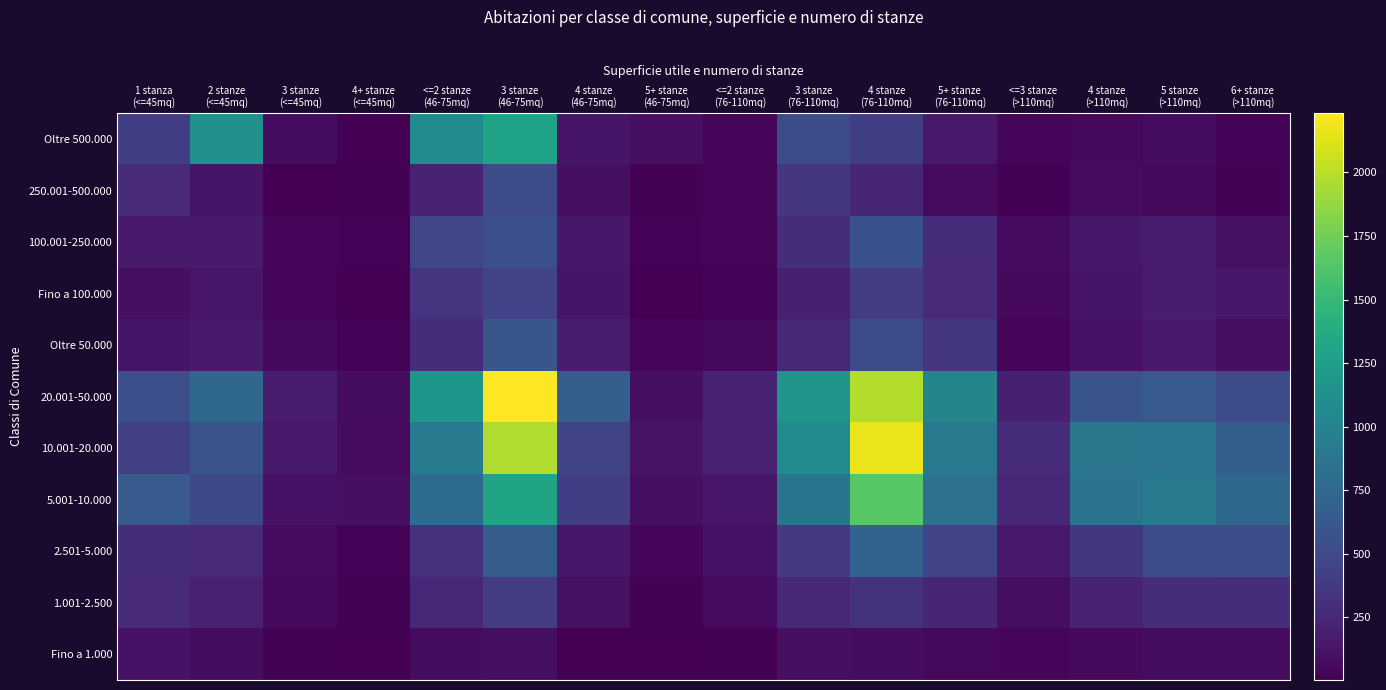

Reading left to right, extract all data points from this chart.

Oltre 500.000: 1 stanza
(<=45mq)=419	2 stanze
(<=45mq)=1130	3 stanze
(<=45mq)=79	4+ stanze
(<=45mq)=6	<=2 stanze
(46-75mq)=1081	3 stanze
(46-75mq)=1289	4 stanze
(46-75mq)=130	5+ stanze
(46-75mq)=96	<=2 stanze
(76-110mq)=33	3 stanze
(76-110mq)=519	4 stanze
(76-110mq)=420	5+ stanze
(76-110mq)=156	<=3 stanze
(>110mq)=34	4 stanze
(>110mq)=48	5 stanze
(>110mq)=81	6+ stanze
(>110mq)=29
250.001-500.000: 1 stanza
(<=45mq)=270	2 stanze
(<=45mq)=130	3 stanze
(<=45mq)=10	4+ stanze
(<=45mq)=20	<=2 stanze
(46-75mq)=225	3 stanze
(46-75mq)=515	4 stanze
(46-75mq)=93	5+ stanze
(46-75mq)=19	<=2 stanze
(76-110mq)=37	3 stanze
(76-110mq)=358	4 stanze
(76-110mq)=246	5+ stanze
(76-110mq)=70	<=3 stanze
(>110mq)=19	4 stanze
(>110mq)=73	5 stanze
(>110mq)=54	6+ stanze
(>110mq)=20
100.001-250.000: 1 stanza
(<=45mq)=169	2 stanze
(<=45mq)=166	3 stanze
(<=45mq)=32	4+ stanze
(<=45mq)=29	<=2 stanze
(46-75mq)=476	3 stanze
(46-75mq)=549	4 stanze
(46-75mq)=146	5+ stanze
(46-75mq)=23	<=2 stanze
(76-110mq)=40	3 stanze
(76-110mq)=295	4 stanze
(76-110mq)=566	5+ stanze
(76-110mq)=288	<=3 stanze
(>110mq)=68	4 stanze
(>110mq)=150	5 stanze
(>110mq)=185	6+ stanze
(>110mq)=103
Fino a 100.000: 1 stanza
(<=45mq)=93	2 stanze
(<=45mq)=141	3 stanze
(<=45mq)=43	4+ stanze
(<=45mq)=4	<=2 stanze
(46-75mq)=342	3 stanze
(46-75mq)=449	4 stanze
(46-75mq)=128	5+ stanze
(46-75mq)=11	<=2 stanze
(76-110mq)=28	3 stanze
(76-110mq)=203	4 stanze
(76-110mq)=387	5+ stanze
(76-110mq)=280	<=3 stanze
(>110mq)=64	4 stanze
(>110mq)=133	5 stanze
(>110mq)=180	6+ stanze
(>110mq)=145
Oltre 50.000: 1 stanza
(<=45mq)=134	2 stanze
(<=45mq)=165	3 stanze
(<=45mq)=57	4+ stanze
(<=45mq)=23	<=2 stanze
(46-75mq)=285	3 stanze
(46-75mq)=603	4 stanze
(46-75mq)=173	5+ stanze
(46-75mq)=43	<=2 stanze
(76-110mq)=50	3 stanze
(76-110mq)=257	4 stanze
(76-110mq)=521	5+ stanze
(76-110mq)=357	<=3 stanze
(>110mq)=45	4 stanze
(>110mq)=112	5 stanze
(>110mq)=163	6+ stanze
(>110mq)=90
20.001-50.000: 1 stanza
(<=45mq)=549	2 stanze
(<=45mq)=747	3 stanze
(<=45mq)=177	4+ stanze
(<=45mq)=77	<=2 stanze
(46-75mq)=1173	3 stanze
(46-75mq)=2232	4 stanze
(46-75mq)=678	5+ stanze
(46-75mq)=93	<=2 stanze
(76-110mq)=224	3 stanze
(76-110mq)=1155	4 stanze
(76-110mq)=1974	5+ stanze
(76-110mq)=1021	<=3 stanze
(>110mq)=200	4 stanze
(>110mq)=583	5 stanze
(>110mq)=641	6+ stanze
(>110mq)=519
10.001-20.000: 1 stanza
(<=45mq)=424	2 stanze
(<=45mq)=587	3 stanze
(<=45mq)=154	4+ stanze
(<=45mq)=73	<=2 stanze
(46-75mq)=918	3 stanze
(46-75mq)=1964	4 stanze
(46-75mq)=462	5+ stanze
(46-75mq)=124	<=2 stanze
(76-110mq)=207	3 stanze
(76-110mq)=1086	4 stanze
(76-110mq)=2165	5+ stanze
(76-110mq)=926	<=3 stanze
(>110mq)=286	4 stanze
(>110mq)=885	5 stanze
(>110mq)=882	6+ stanze
(>110mq)=676
5.001-10.000: 1 stanza
(<=45mq)=642	2 stanze
(<=45mq)=489	3 stanze
(<=45mq)=109	4+ stanze
(<=45mq)=98	<=2 stanze
(46-75mq)=786	3 stanze
(46-75mq)=1305	4 stanze
(46-75mq)=420	5+ stanze
(46-75mq)=92	<=2 stanze
(76-110mq)=140	3 stanze
(76-110mq)=867	4 stanze
(76-110mq)=1655	5+ stanze
(76-110mq)=840	<=3 stanze
(>110mq)=249	4 stanze
(>110mq)=852	5 stanze
(>110mq)=928	6+ stanze
(>110mq)=761
2.501-5.000: 1 stanza
(<=45mq)=296	2 stanze
(<=45mq)=273	3 stanze
(<=45mq)=68	4+ stanze
(<=45mq)=26	<=2 stanze
(46-75mq)=322	3 stanze
(46-75mq)=662	4 stanze
(46-75mq)=145	5+ stanze
(46-75mq)=36	<=2 stanze
(76-110mq)=109	3 stanze
(76-110mq)=372	4 stanze
(76-110mq)=703	5+ stanze
(76-110mq)=454	<=3 stanze
(>110mq)=157	4 stanze
(>110mq)=362	5 stanze
(>110mq)=515	6+ stanze
(>110mq)=532
1.001-2.500: 1 stanza
(<=45mq)=269	2 stanze
(<=45mq)=208	3 stanze
(<=45mq)=58	4+ stanze
(<=45mq)=21	<=2 stanze
(46-75mq)=255	3 stanze
(46-75mq)=393	4 stanze
(46-75mq)=100	5+ stanze
(46-75mq)=17	<=2 stanze
(76-110mq)=67	3 stanze
(76-110mq)=251	4 stanze
(76-110mq)=334	5+ stanze
(76-110mq)=240	<=3 stanze
(>110mq)=85	4 stanze
(>110mq)=219	5 stanze
(>110mq)=294	6+ stanze
(>110mq)=292
Fino a 1.000: 1 stanza
(<=45mq)=115	2 stanze
(<=45mq)=79	3 stanze
(<=45mq)=17	4+ stanze
(<=45mq)=8	<=2 stanze
(46-75mq)=76	3 stanze
(46-75mq)=86	4 stanze
(46-75mq)=9	5+ stanze
(46-75mq)=12	<=2 stanze
(76-110mq)=21	3 stanze
(76-110mq)=95	4 stanze
(76-110mq)=82	5+ stanze
(76-110mq)=50	<=3 stanze
(>110mq)=36	4 stanze
(>110mq)=63	5 stanze
(>110mq)=78	6+ stanze
(>110mq)=79